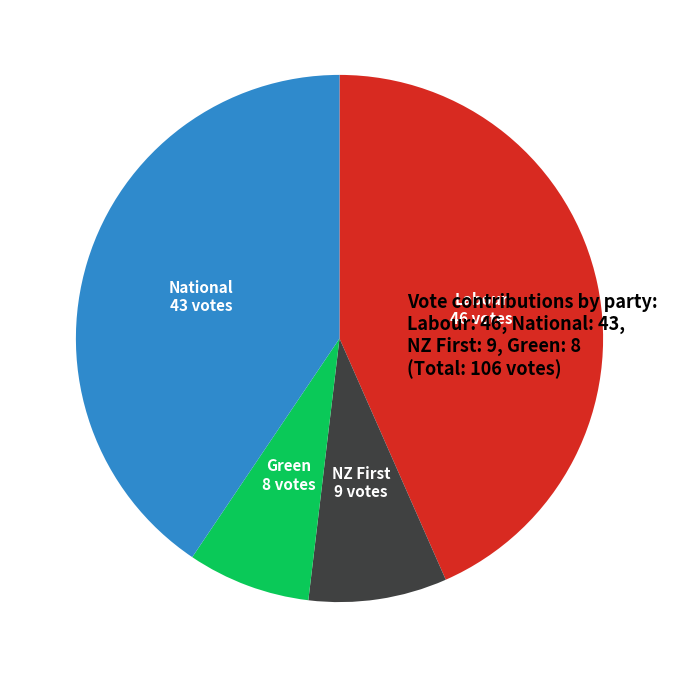

Is there a majority slice in this chart?

No